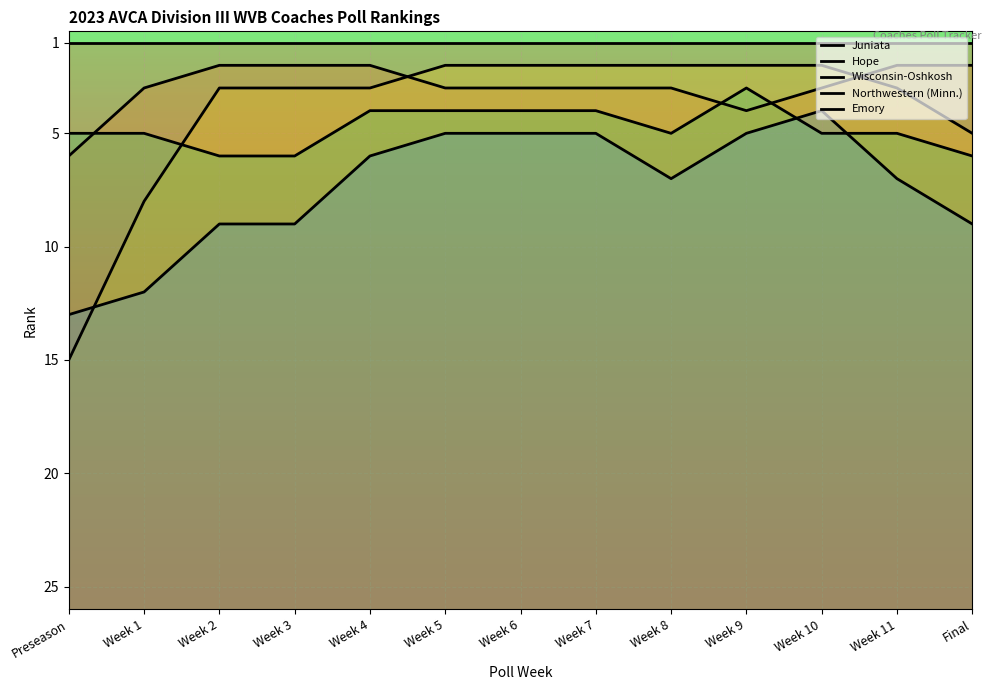

What is the difference between the second highest and second lowest values in the Hope series?

2